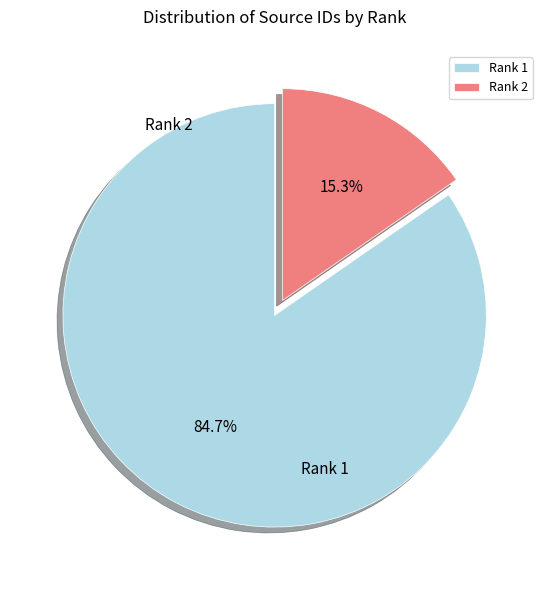

What percentage is the Rank 1 slice, to the nearest percent?

85%